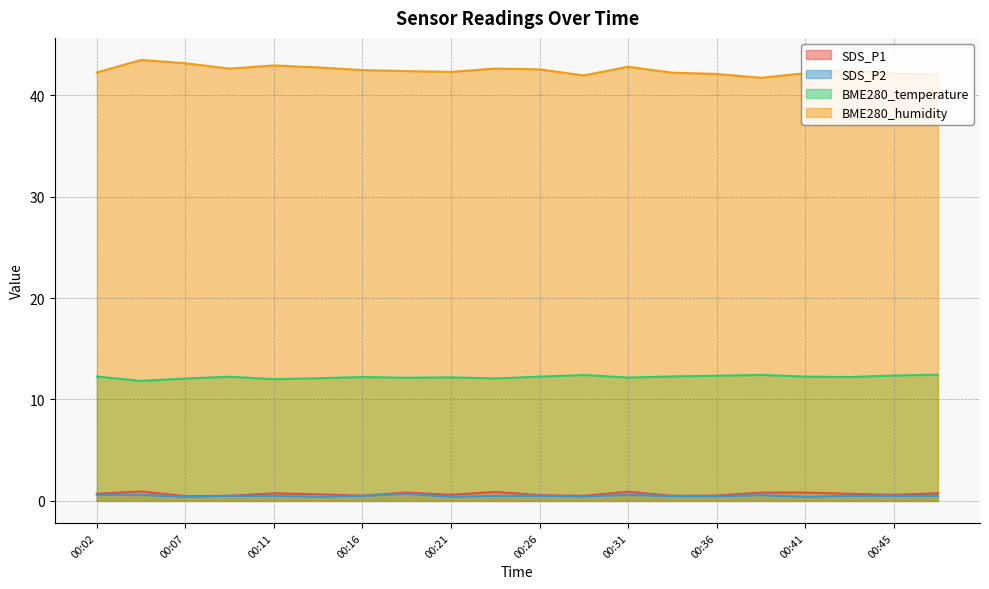

Count the SDS_P1 values in the range 0 to 1.

20